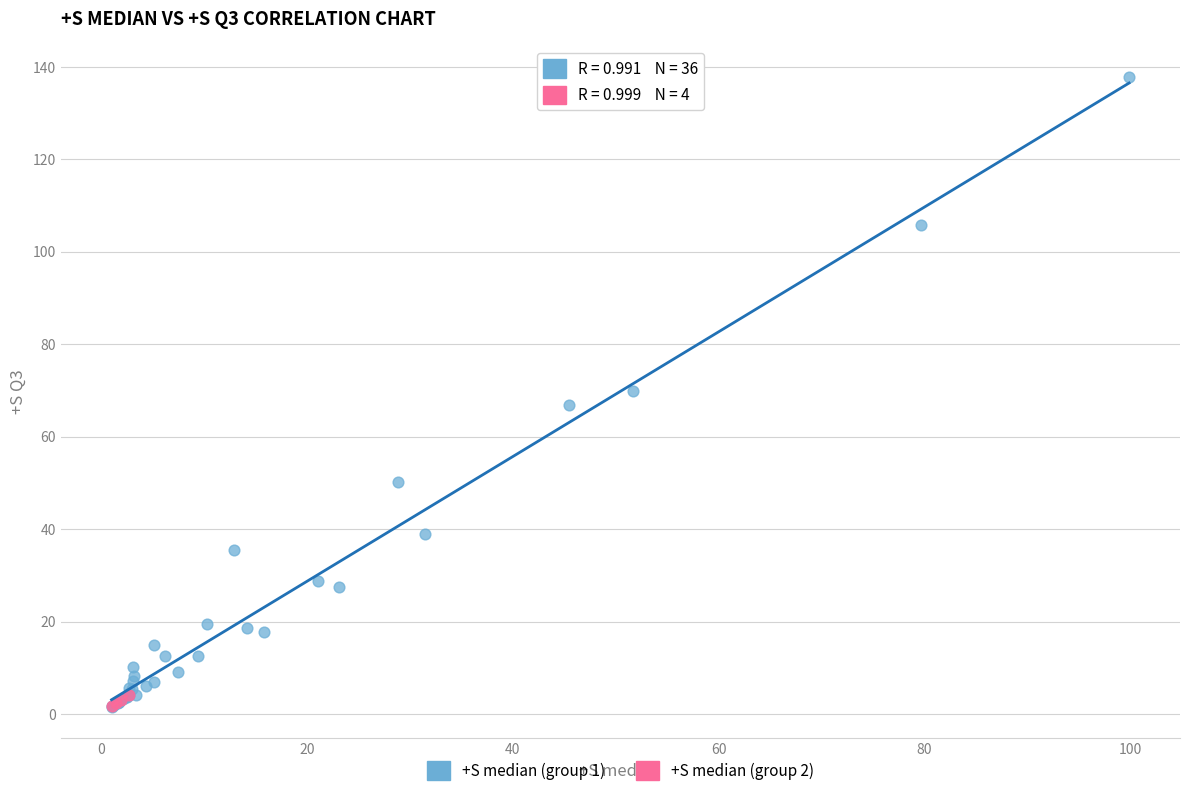

Which series contains the highest Y value?

+S median (group 1)